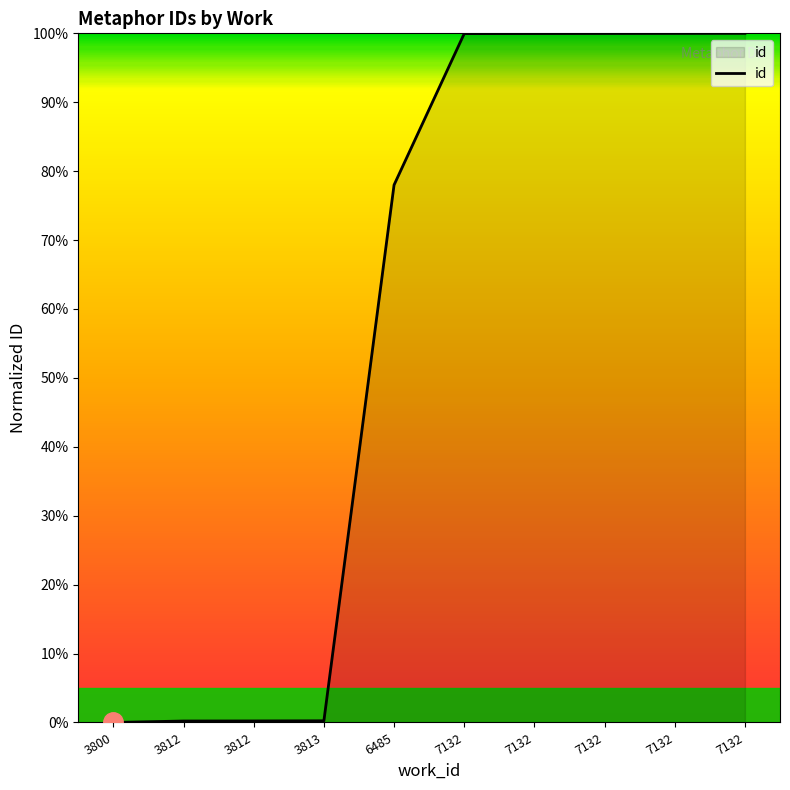

What is the value of the 7th point from the left?

100.0